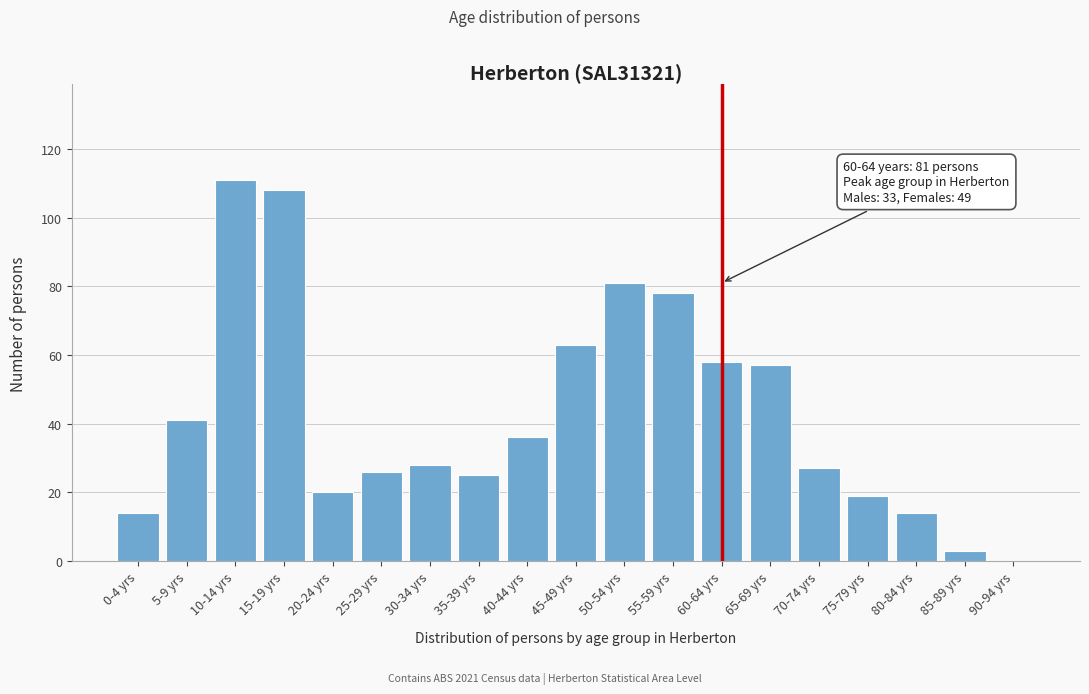

Reading left to right, what are all the values shown in this chart?

0-4 yrs=14	5-9 yrs=41	10-14 yrs=111	15-19 yrs=108	20-24 yrs=20	25-29 yrs=26	30-34 yrs=28	35-39 yrs=25	40-44 yrs=36	45-49 yrs=63	50-54 yrs=81	55-59 yrs=78	60-64 yrs=58	65-69 yrs=57	70-74 yrs=27	75-79 yrs=19	80-84 yrs=14	85-89 yrs=3	90-94 yrs=0